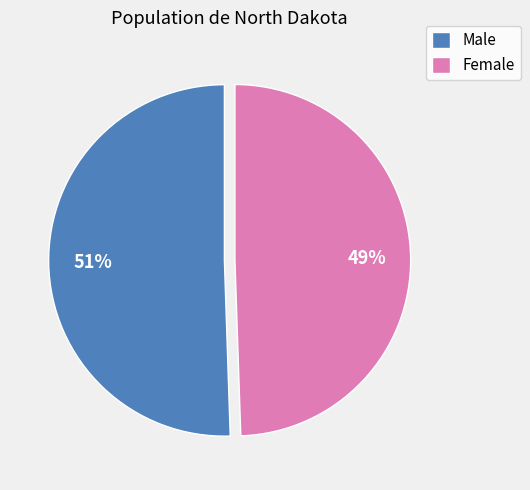

Which has a higher value, Female or Male?

Male